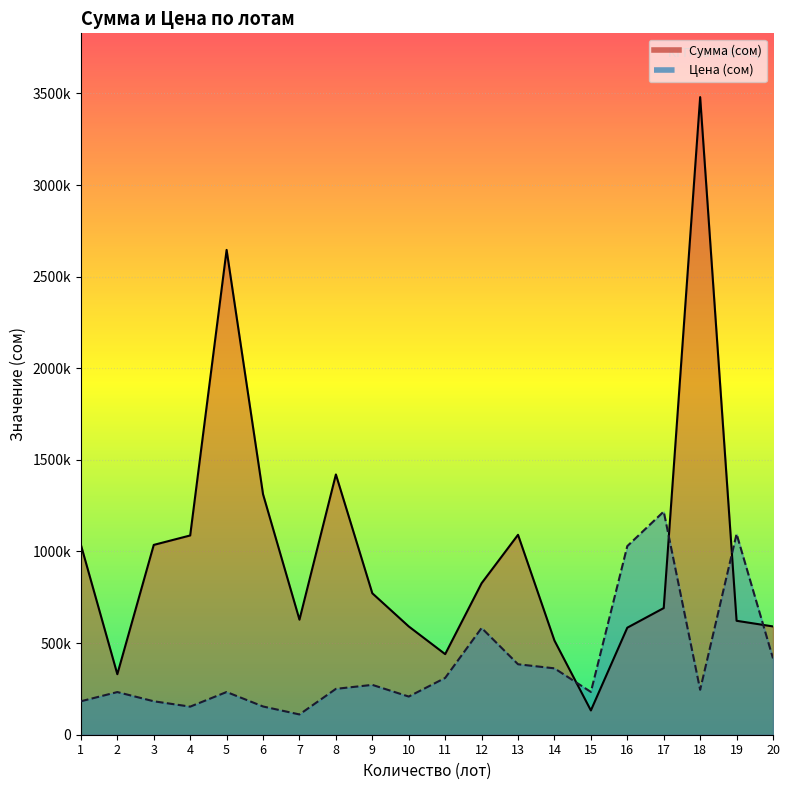

What is the difference between the highest and lowest values at 3?

853441.0